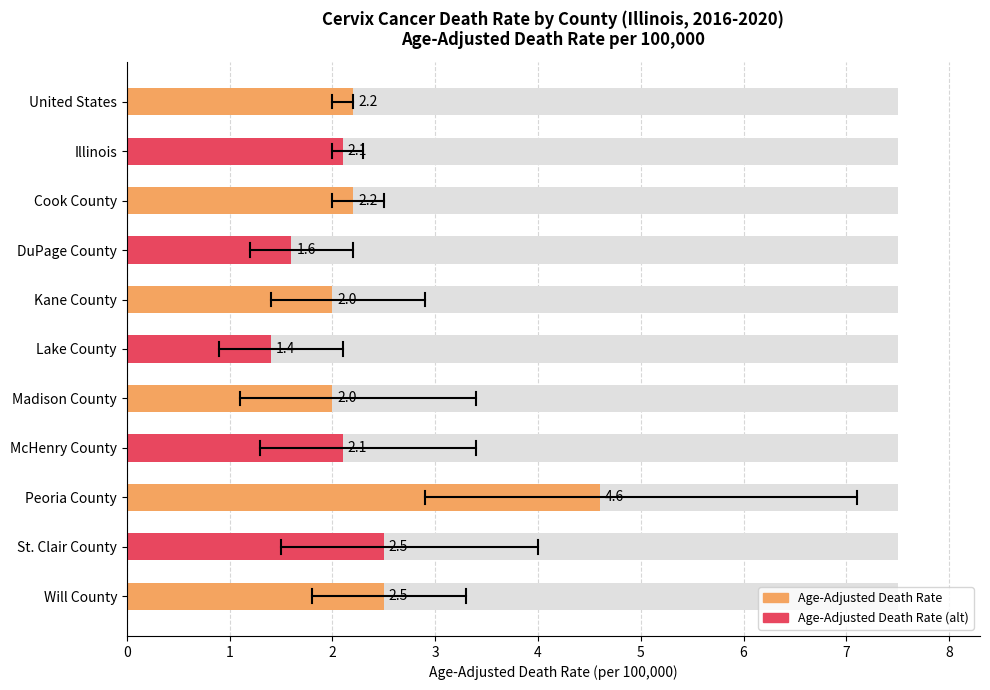

What is the label of the 8th bar from the right?

DuPage County